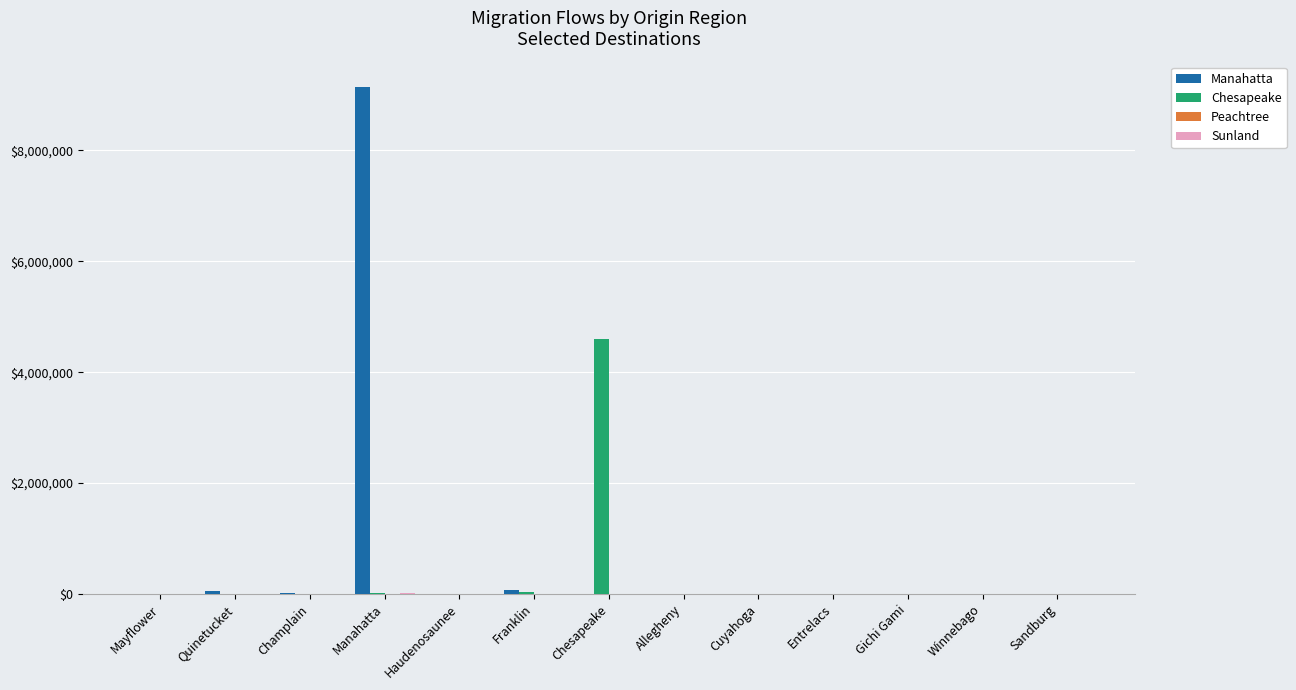

Which series has the largest range (max minus min)?

Manahatta